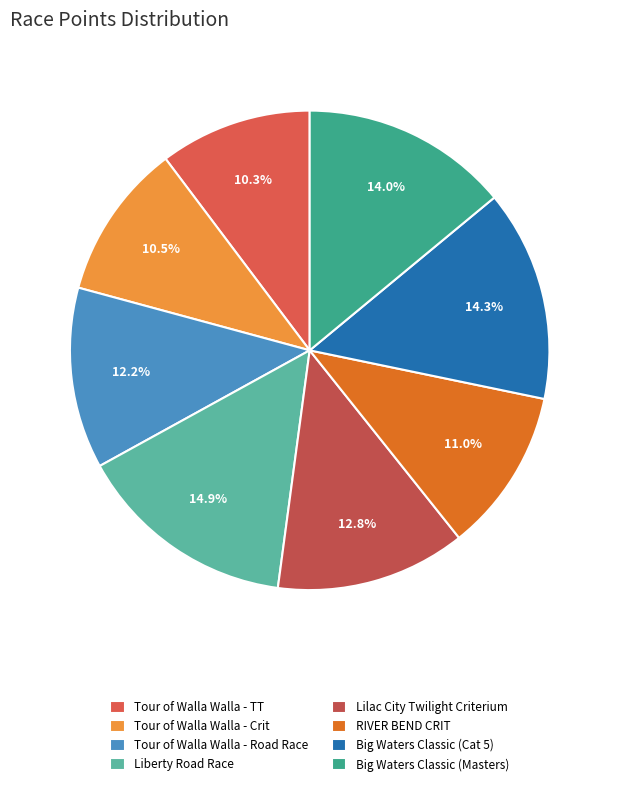

Count the number of slices in the pie.

8